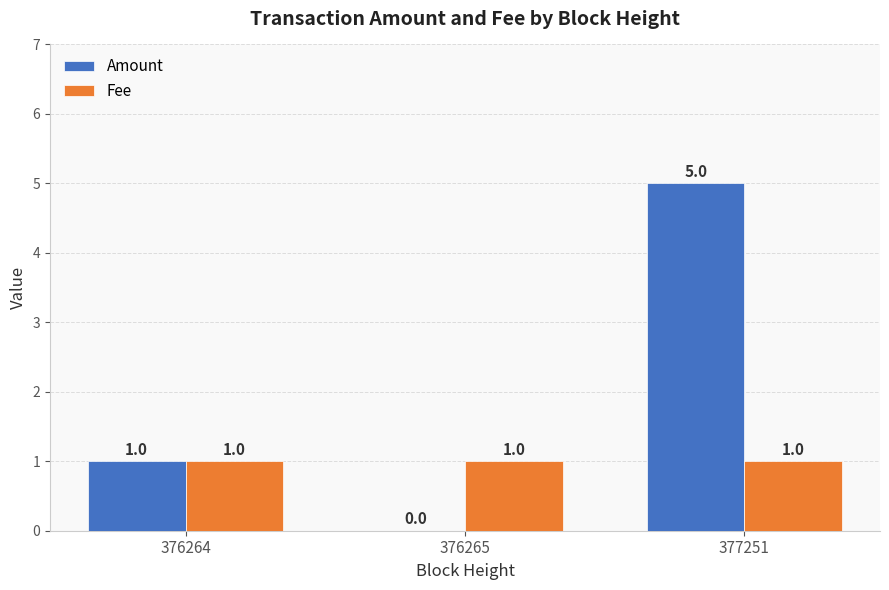

At which category is the sum across all series the highest?

377251